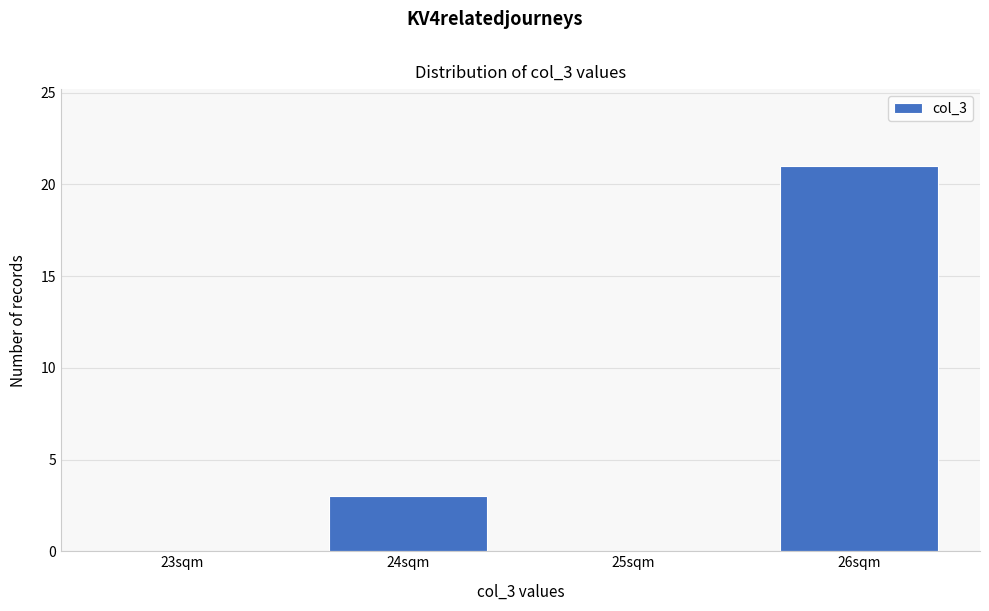

Reading left to right, extract all data points from this chart.

23sqm=0	24sqm=3	25sqm=0	26sqm=21